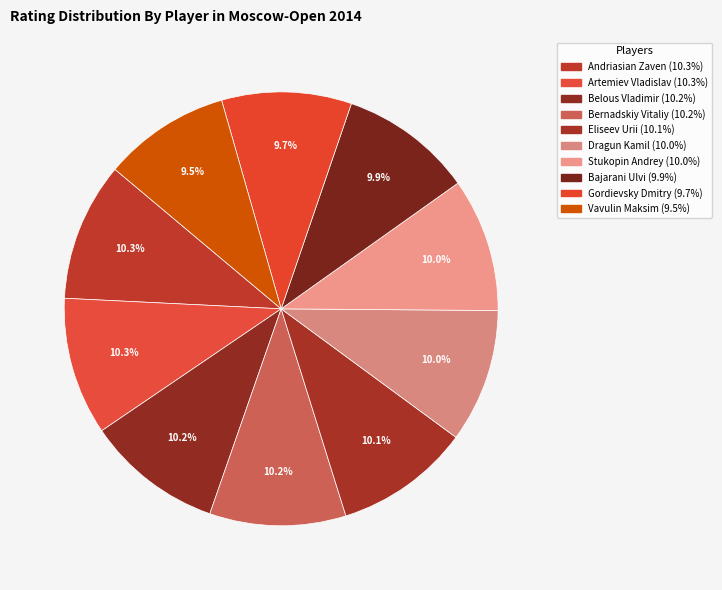

How many segments does this pie chart have?

10